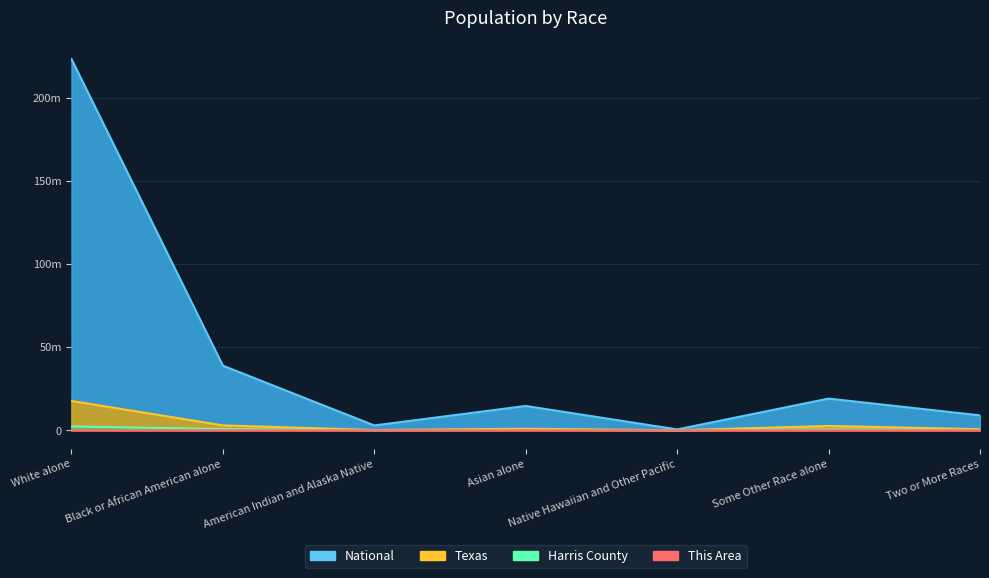

What is the difference between the maximum and second lowest values in the National series?

220621017